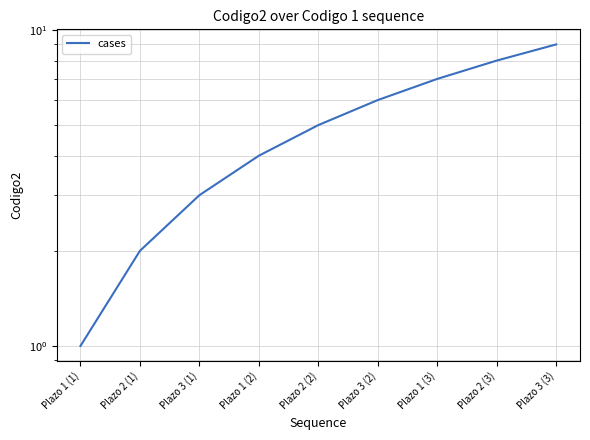

Rank the categories by value from highest to lowest.

Plazo 3 (3), Plazo 2 (3), Plazo 1 (3), Plazo 3 (2), Plazo 2 (2), Plazo 1 (2), Plazo 3 (1), Plazo 2 (1), Plazo 1 (1)